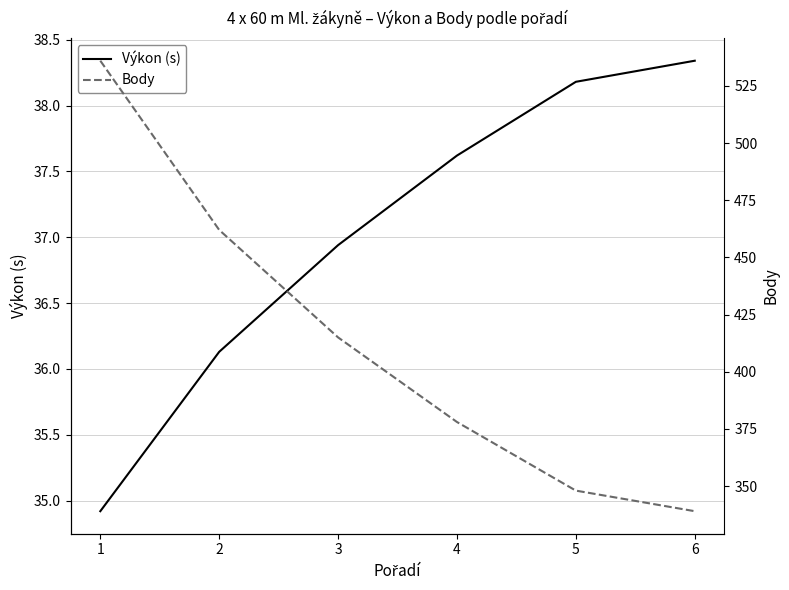

What is the difference between the second highest and second lowest values in the Body series?

114.0